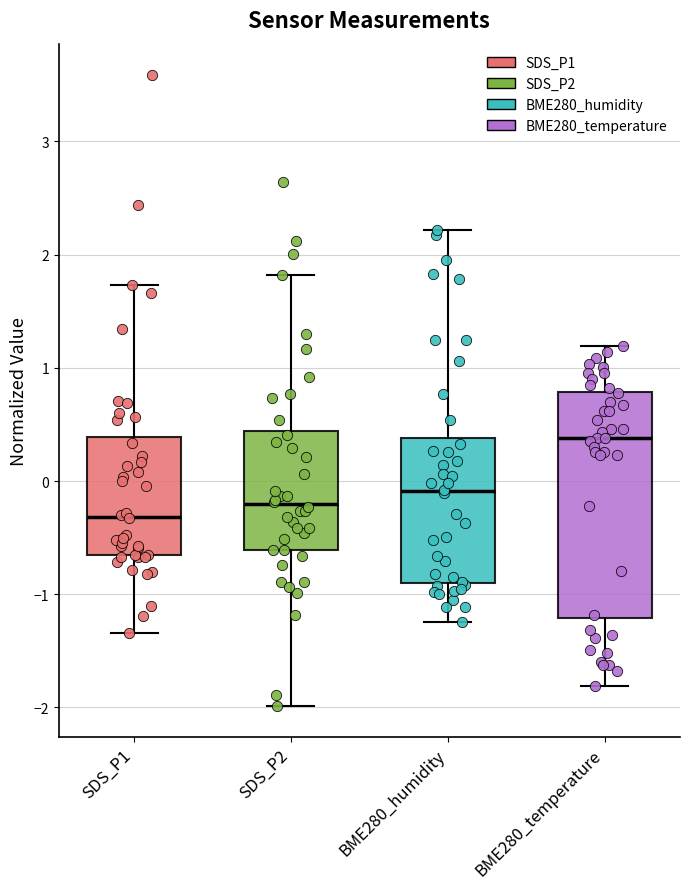

Reading left to right, read every box against the y-axis: the position of its median line, the range the box covers, and the ends of its whiskers. The values are not printed on the chart, so give them approximately, as read against the axis.

SDS_P1: median -0.3, box -0.7 to 0.4, whiskers -1.3 to 1.7
SDS_P2: median -0.2, box -0.6 to 0.4, whiskers -2.0 to 1.8
BME280_humidity: median -0.1, box -0.9 to 0.4, whiskers -1.2 to 2.2
BME280_temperature: median 0.4, box -1.2 to 0.8, whiskers -1.8 to 1.2